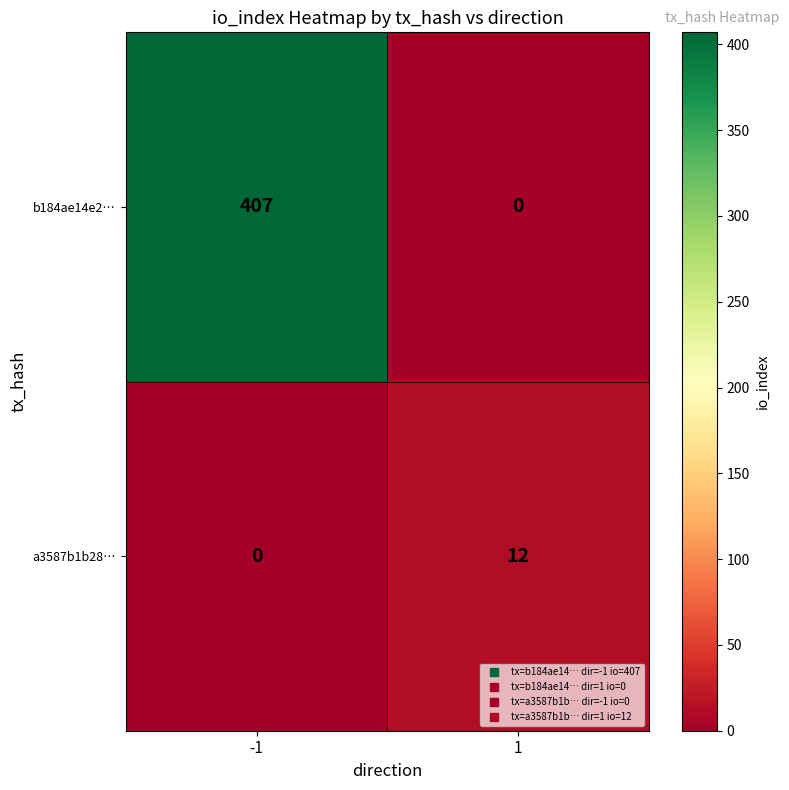

At 1, list the series in order from smallest to largest.

b184ae14e2…, a3587b1b28…